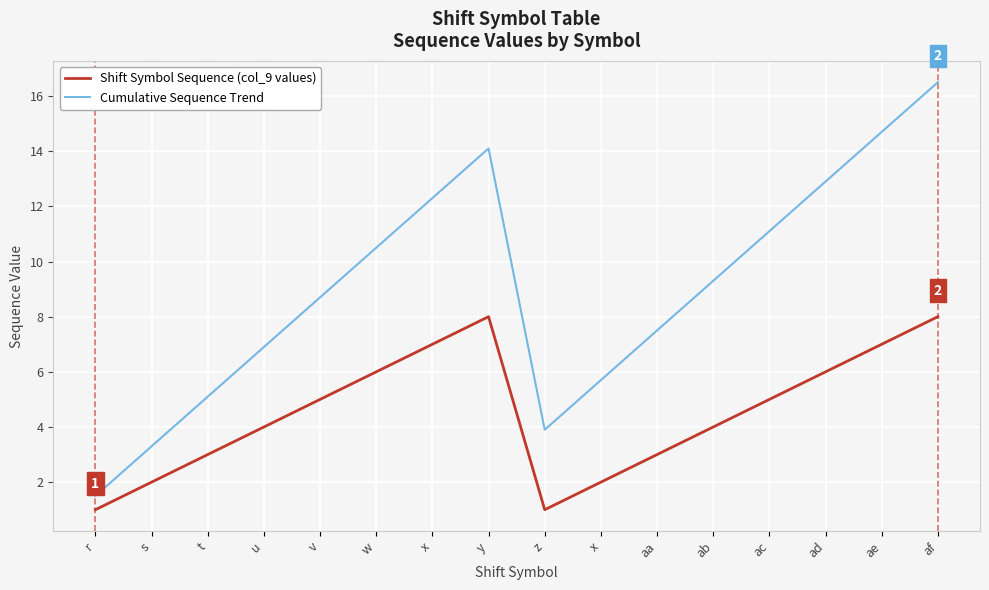

What are all the series names shown in the legend?

Shift Symbol Sequence (col_9 values), Cumulative Sequence Trend